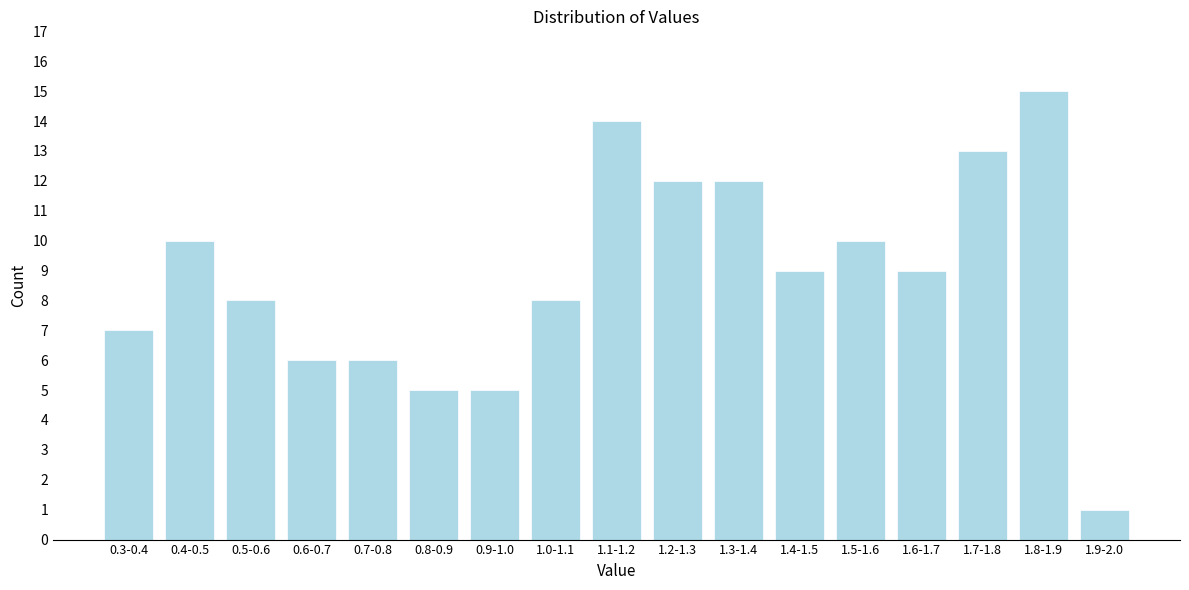

Reading left to right, transcribe all the data shown in this chart.

7	10	8	6	6	5	5	8	14	12	12	9	10	9	13	15	1